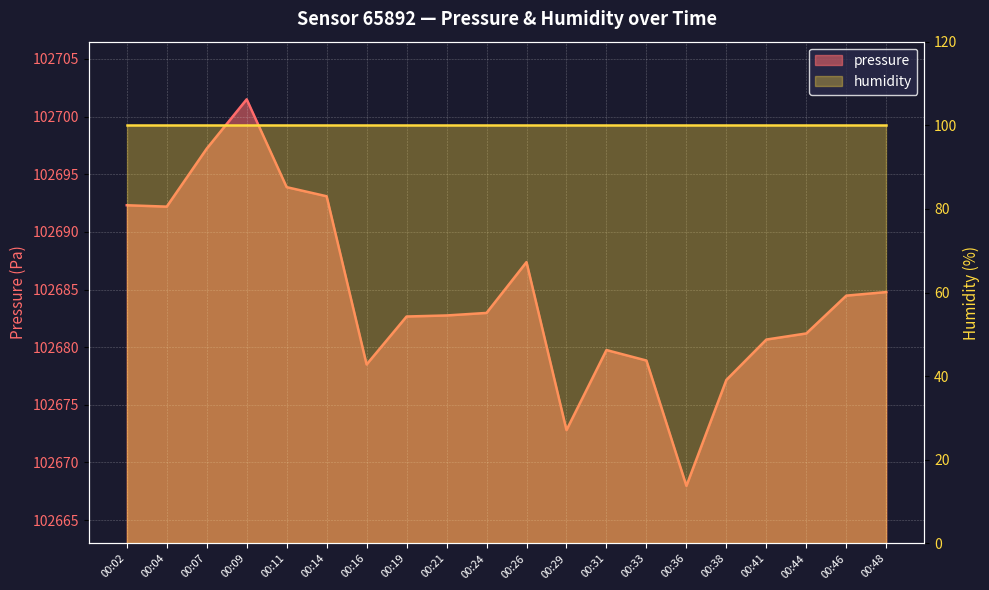

What is the approximate value at 00:09?

102701.5